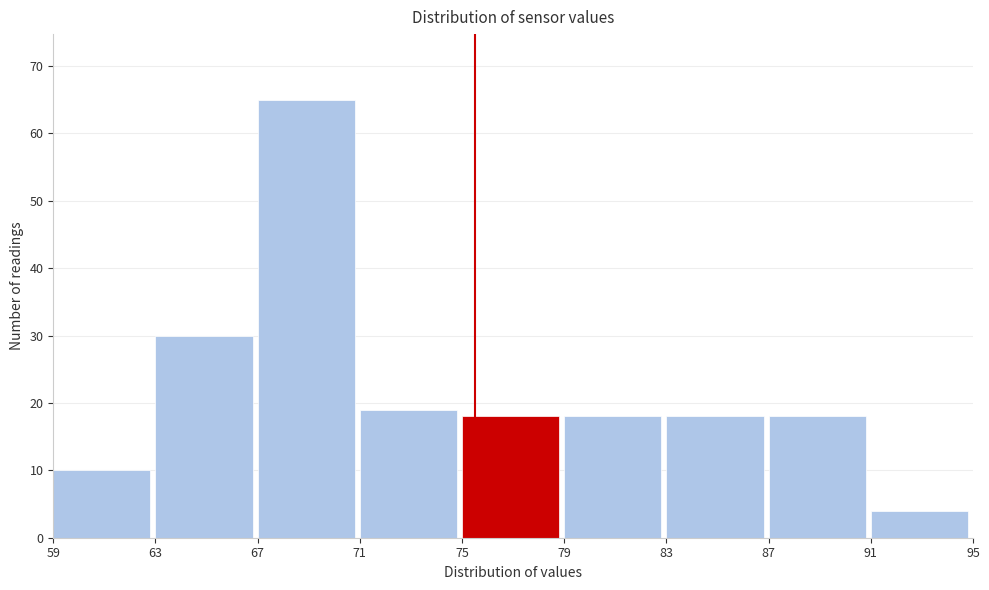

Reading left to right, transcribe this chart: for each bar, give the range it covers on the x-axis and its height. The values are not printed on the chart, so give them approximately, as read against the axis.

59 to 63: 10
63 to 67: 30
67 to 71: 65
71 to 75: 19
75 to 79: 18
79 to 83: 18
83 to 87: 18
87 to 91: 18
91 to 95: 4